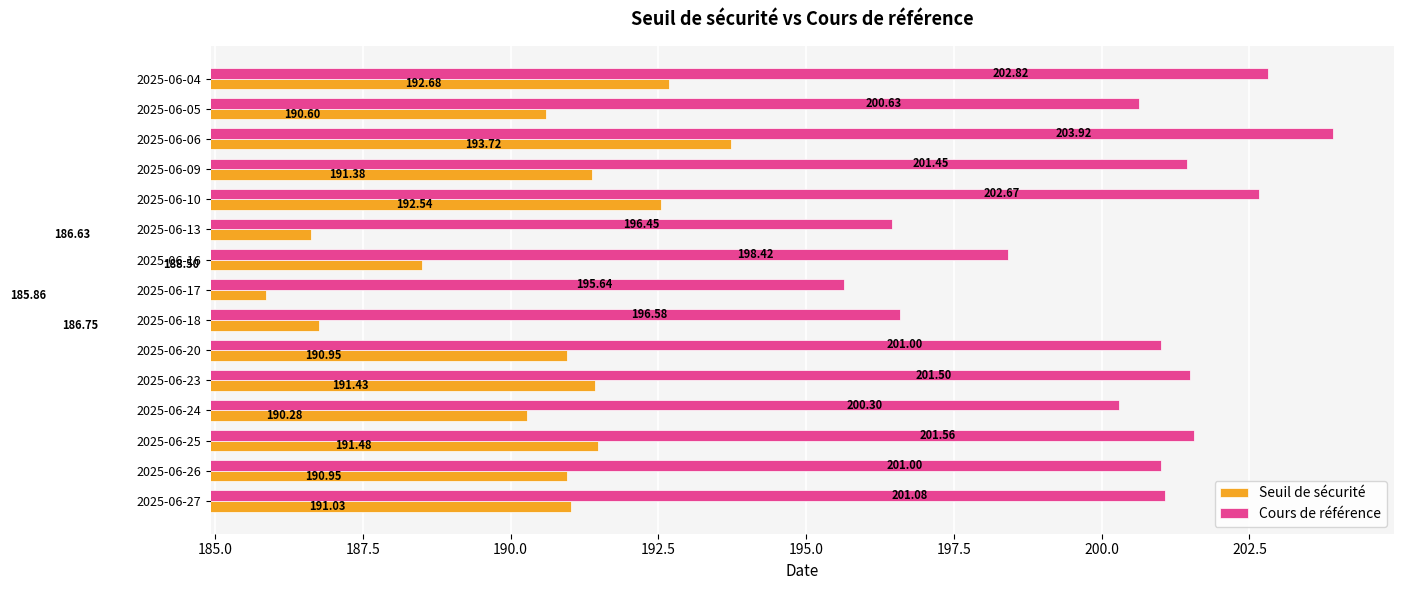

Rank the series by their maximum value, from lowest to highest.

Seuil de sécurité, Cours de référence